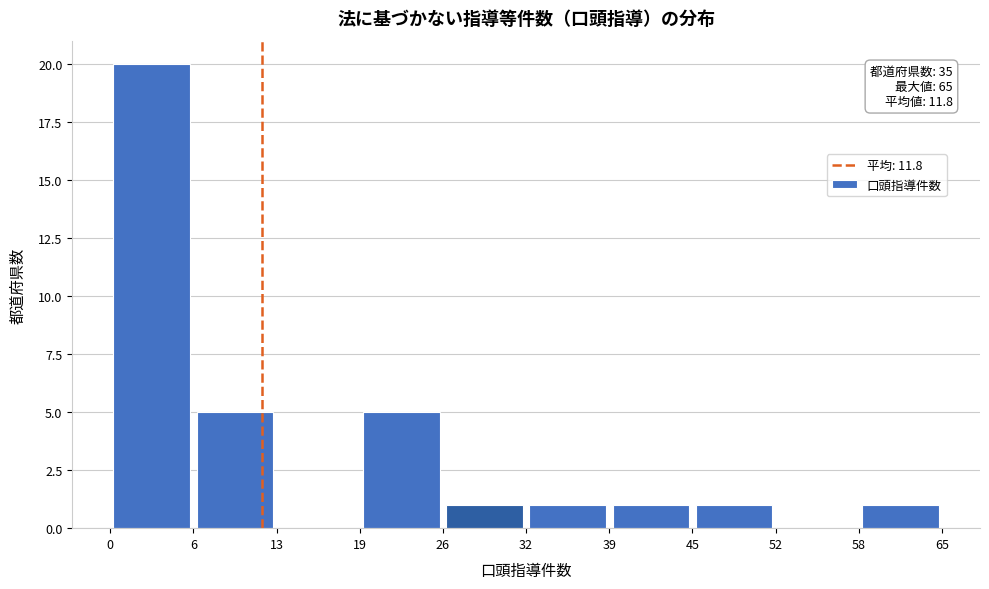

Which range on the x-axis has the tallest bar?

0 to 6